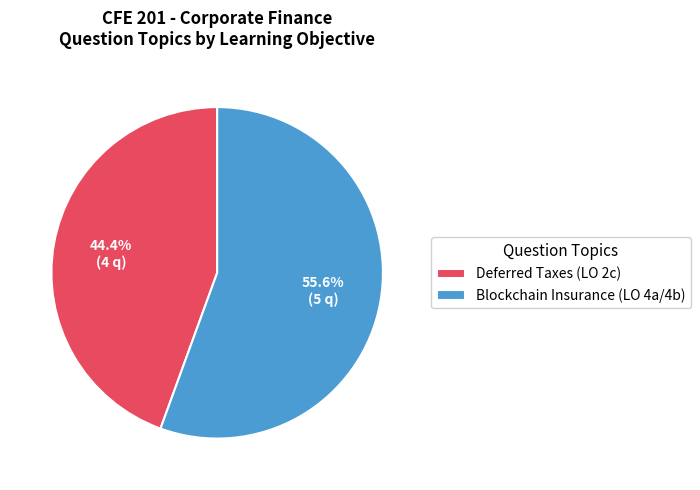

How many segments does this pie chart have?

2